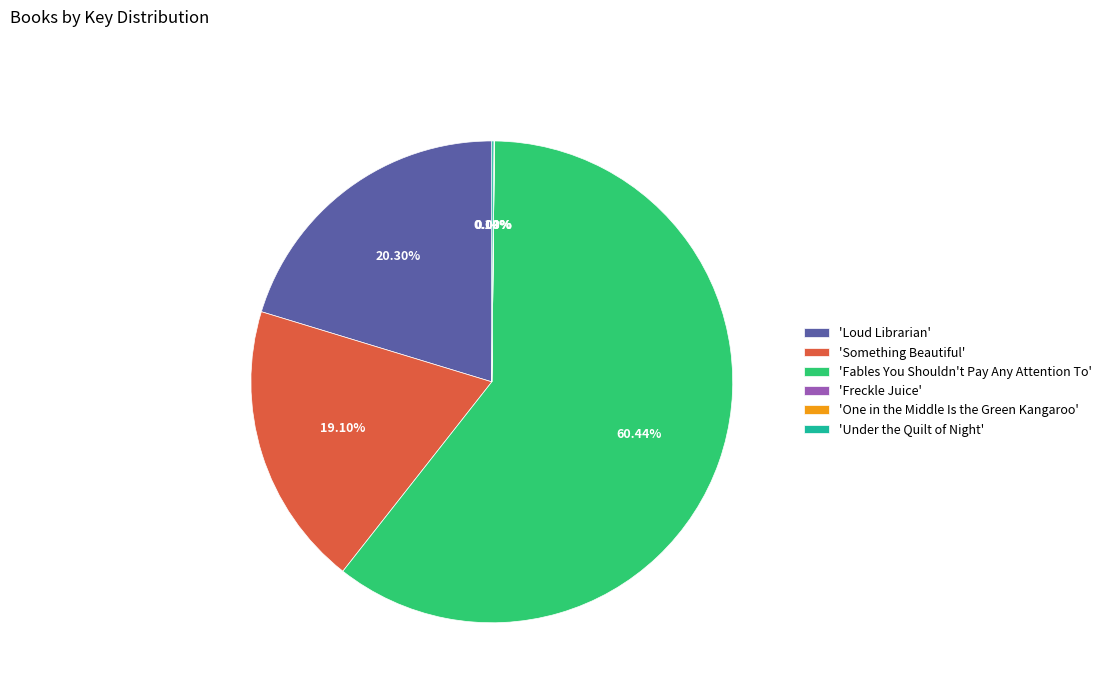

To the nearest percent, what is the average slice percentage?

17%